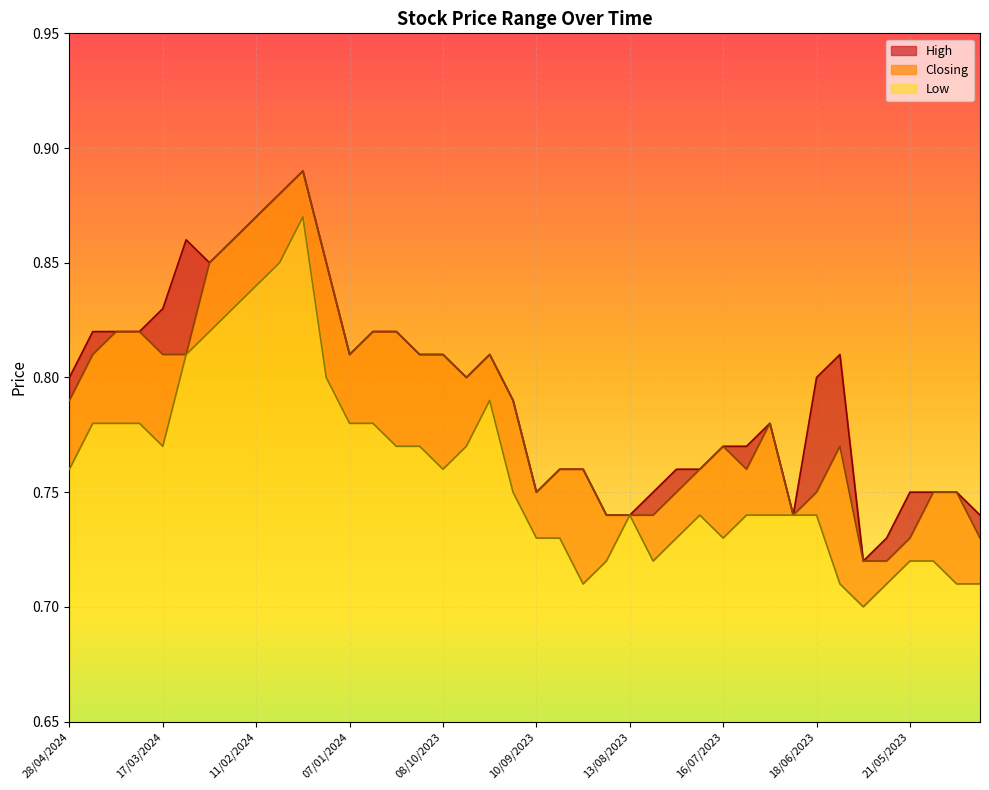

In Closing, how many points are lower than both neighbors (excluding endpoints)?

5